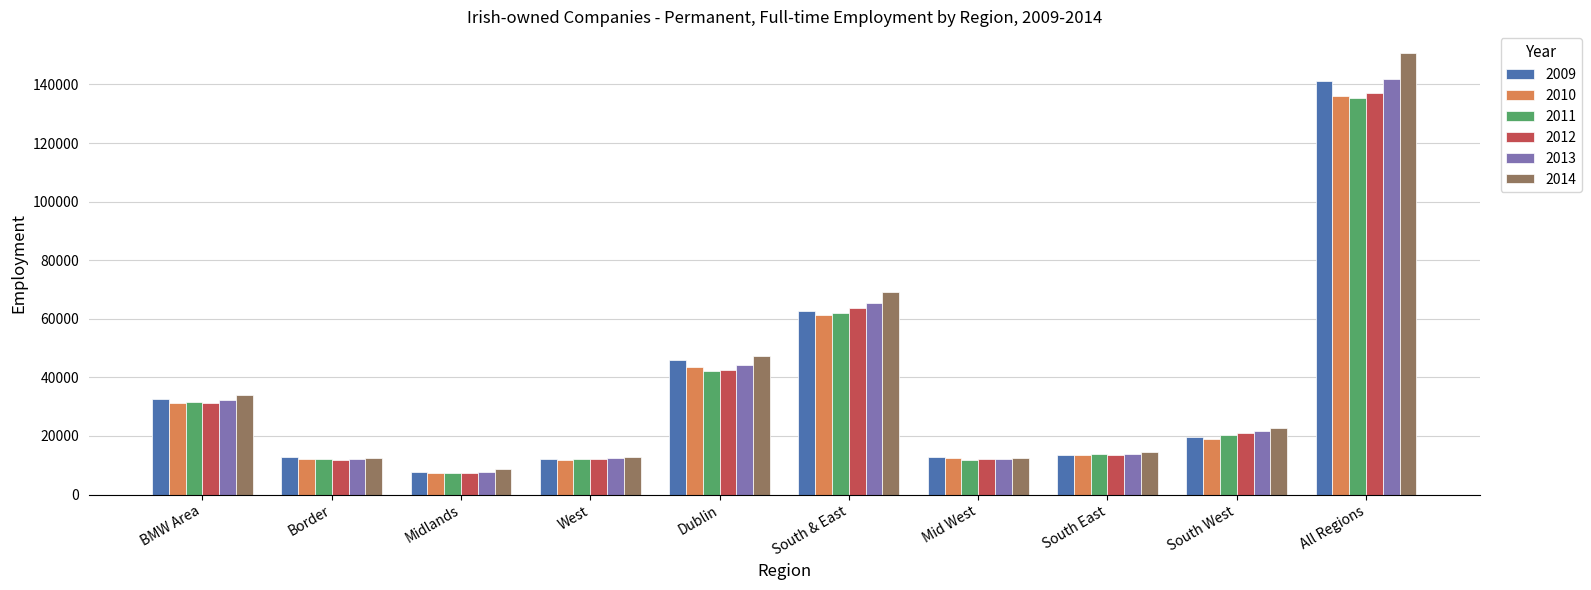

At which label does 2014 reach its minimum?

Midlands